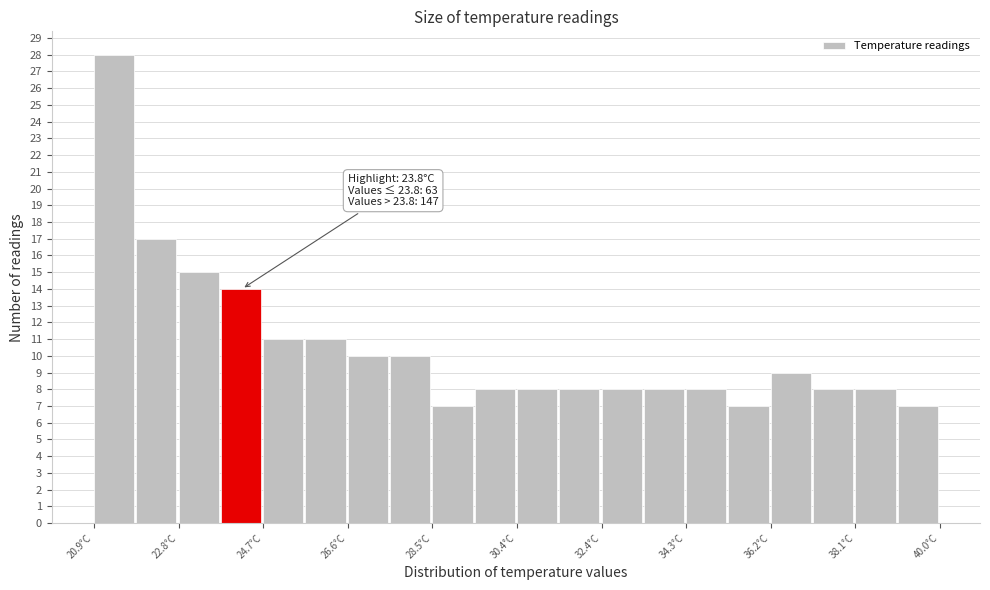

Over which range of the x-axis is the bar tallest?

21.0 to 21.8